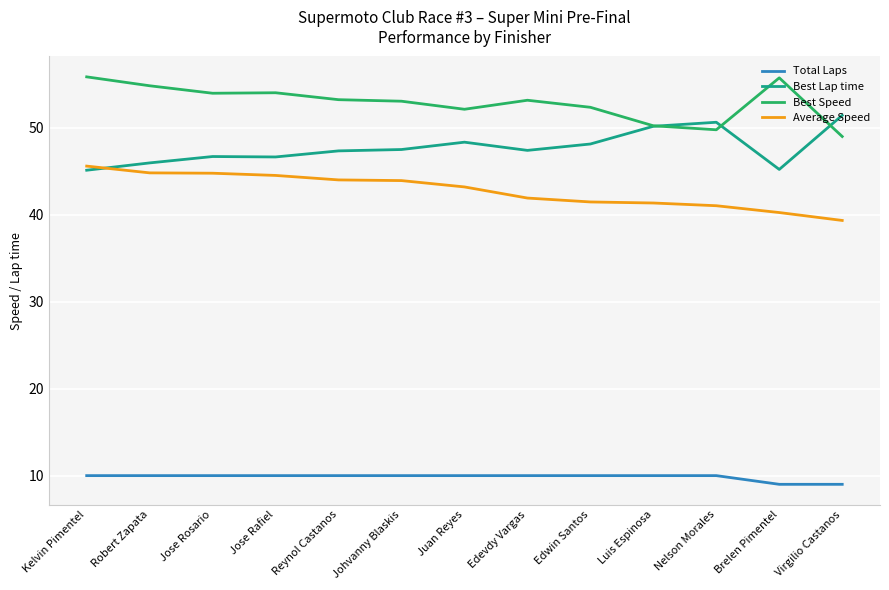

What value does the Best Lap time series have at Johvanny Blaskis?

47.5